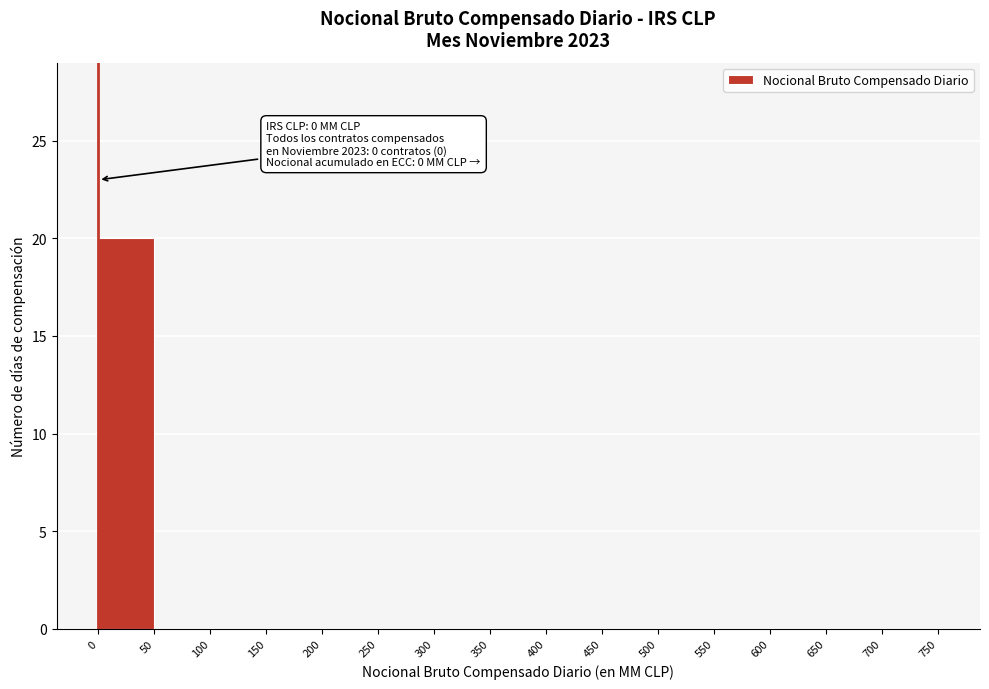

Over which range of the x-axis is the bar tallest?

0 to 50